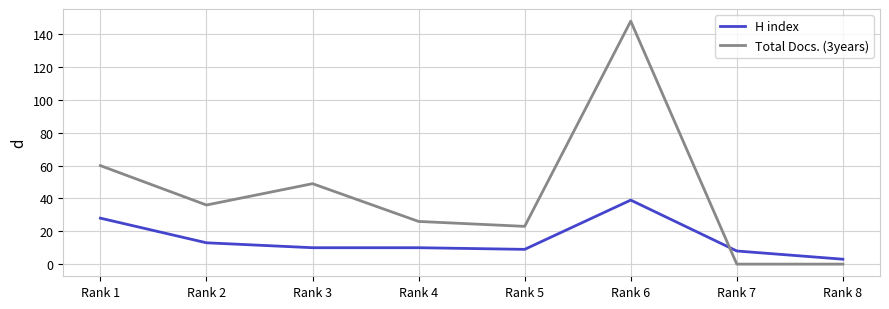

True or false: Total Docs. (3years) and H index intersect in this chart.

True